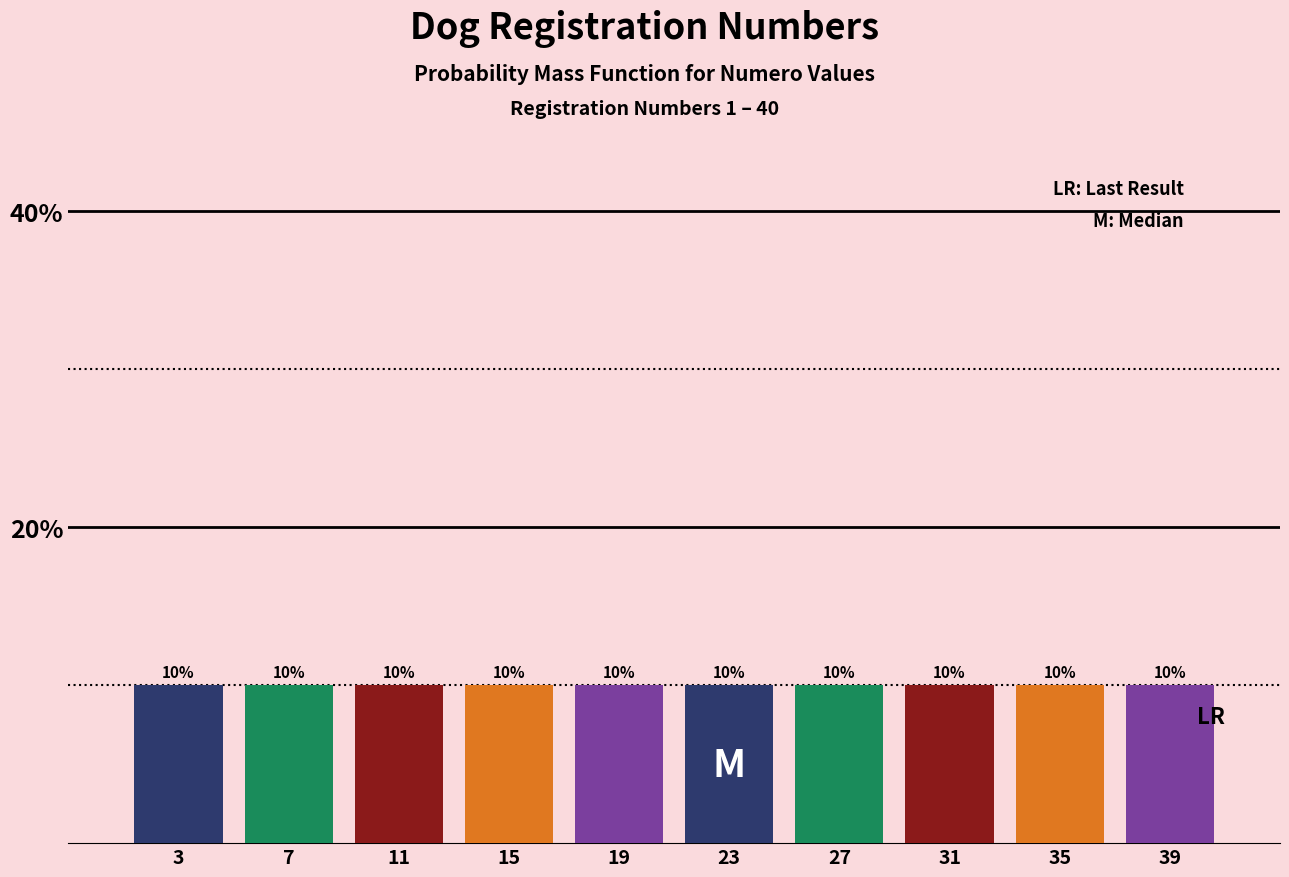

Reading left to right, list every bar in this chart as the range it spans on the x-axis followed by its height.

1 to 5: 10
5 to 9: 10
9 to 13: 10
13 to 17: 10
17 to 21: 10
21 to 25: 10
25 to 29: 10
29 to 33: 10
33 to 37: 10
37 to 41: 10